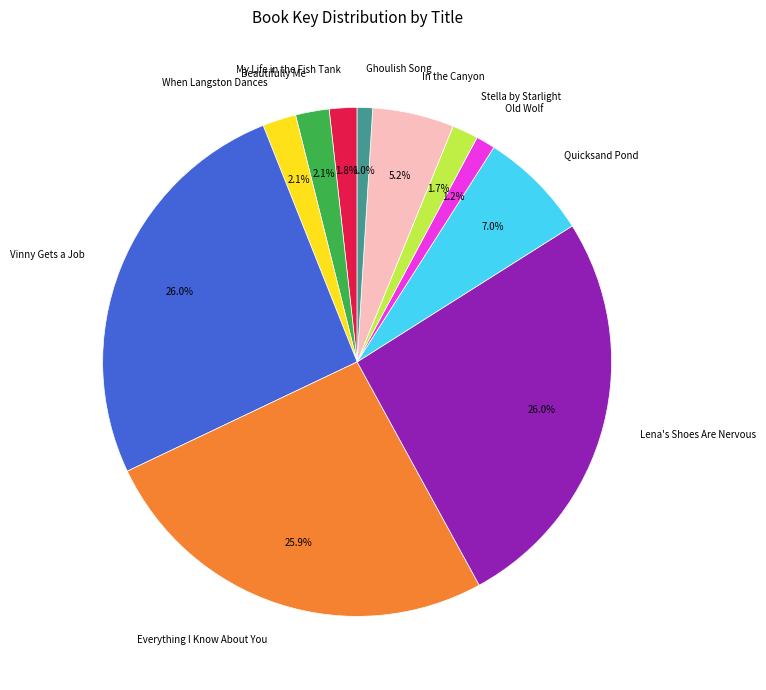

What is the ratio of the value at When Langston Dances to the value at Quicksand Pond?

0.3